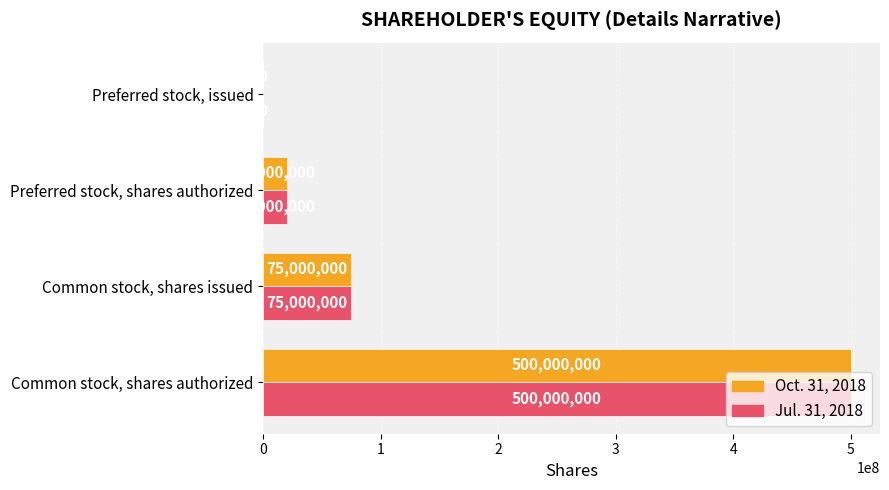

True or false: Jul. 31, 2018 has a value of 0 at Preferred stock, issued.

True